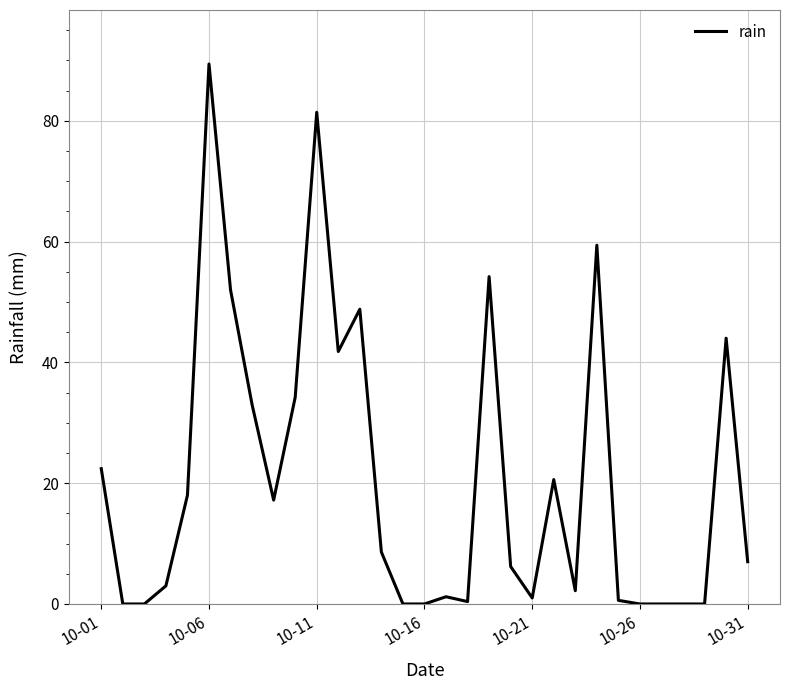

What is the difference between the maximum and minimum values?

89.4